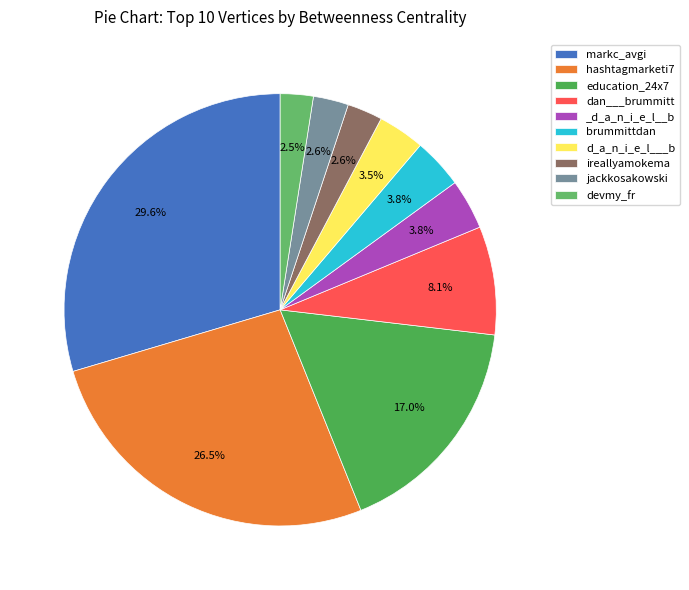

What is the total percentage of jackkosakowski and ireallyamokema?

5.3%